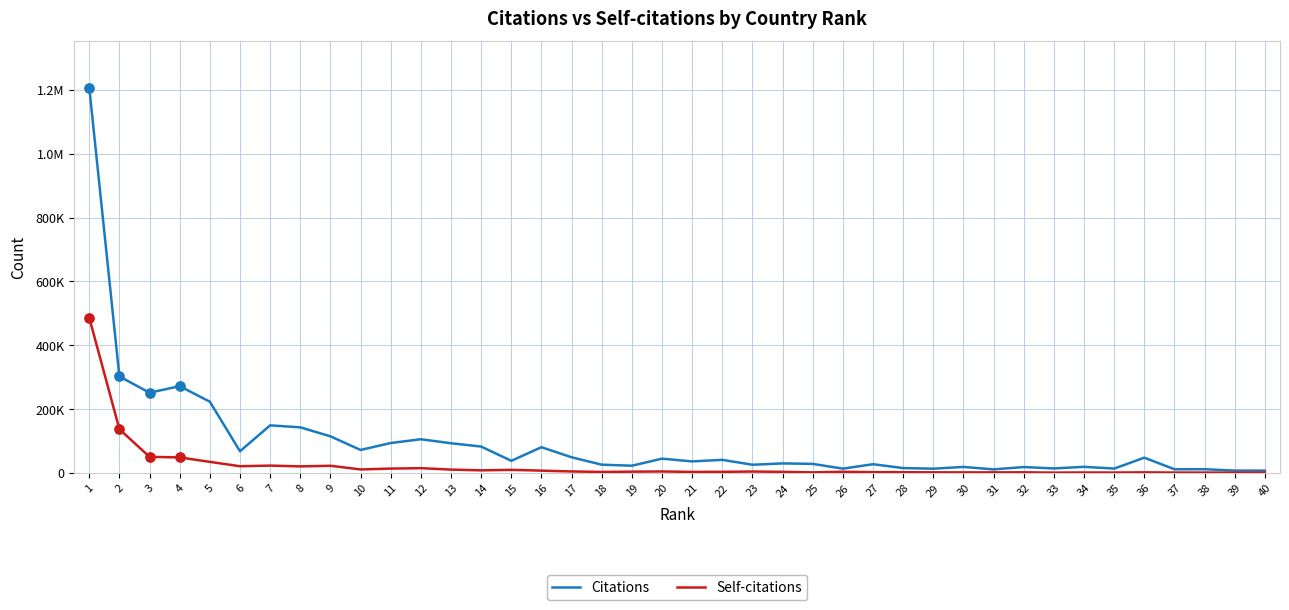

Is this an area chart (filled region under the line)?

No